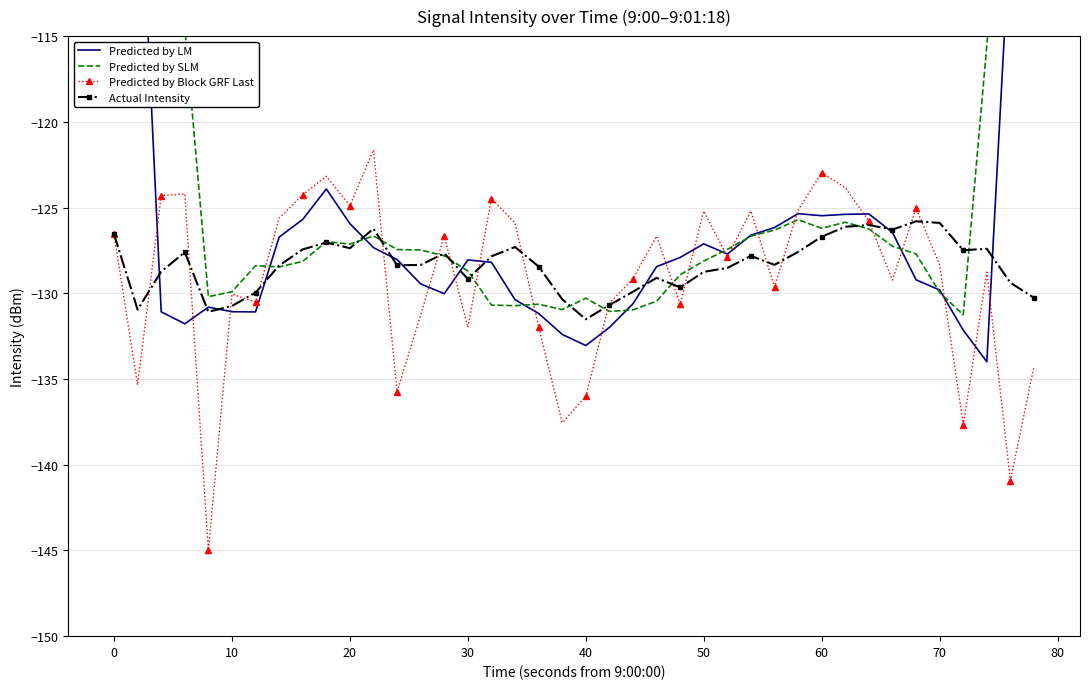

True or false: Predicted by Block GRF Last and Predicted by SLM intersect in this chart.

True